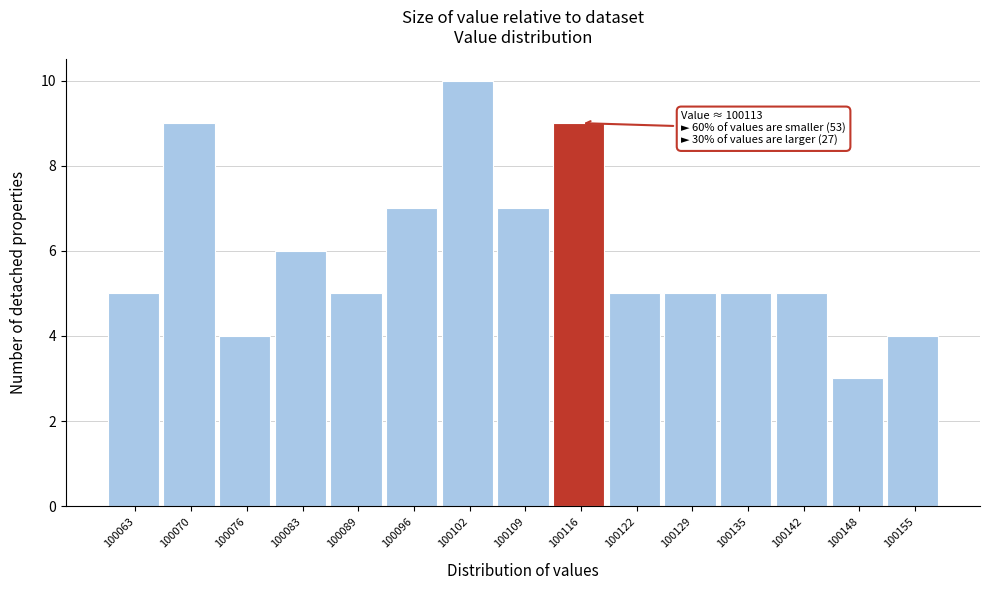

Over which range of the x-axis is the bar tallest?

100099 to 100106